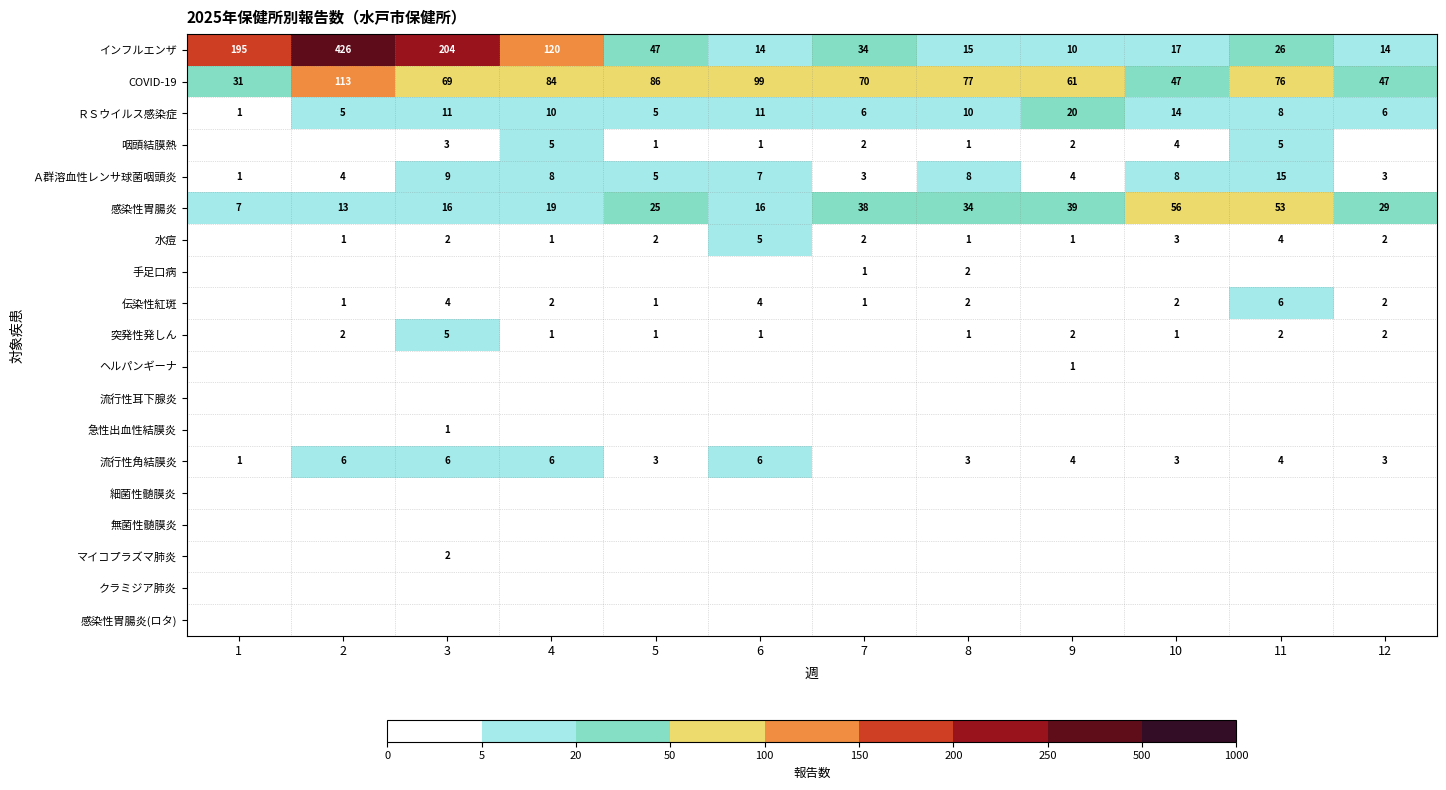

The value of 伝染性紅斑 at 2 is 0. True or false?

False